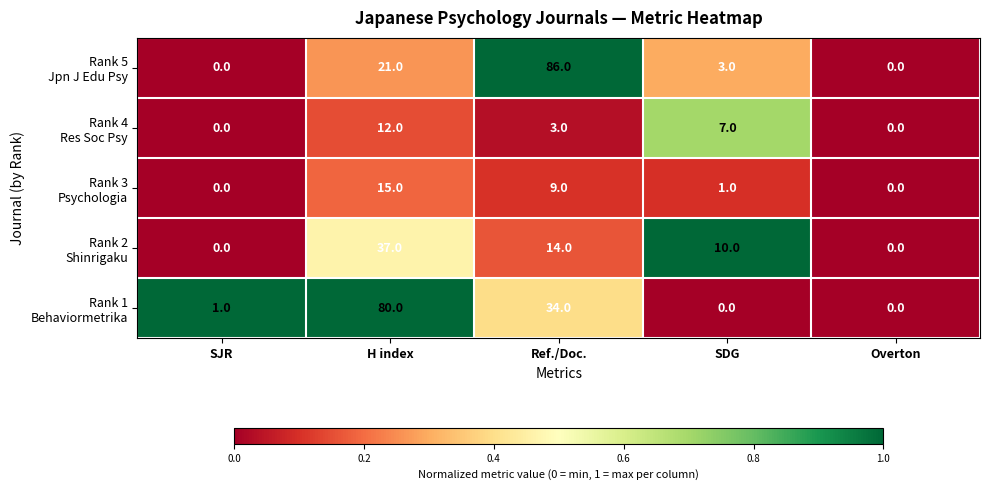

What is the spread (max minus min) of values at SDG?

10